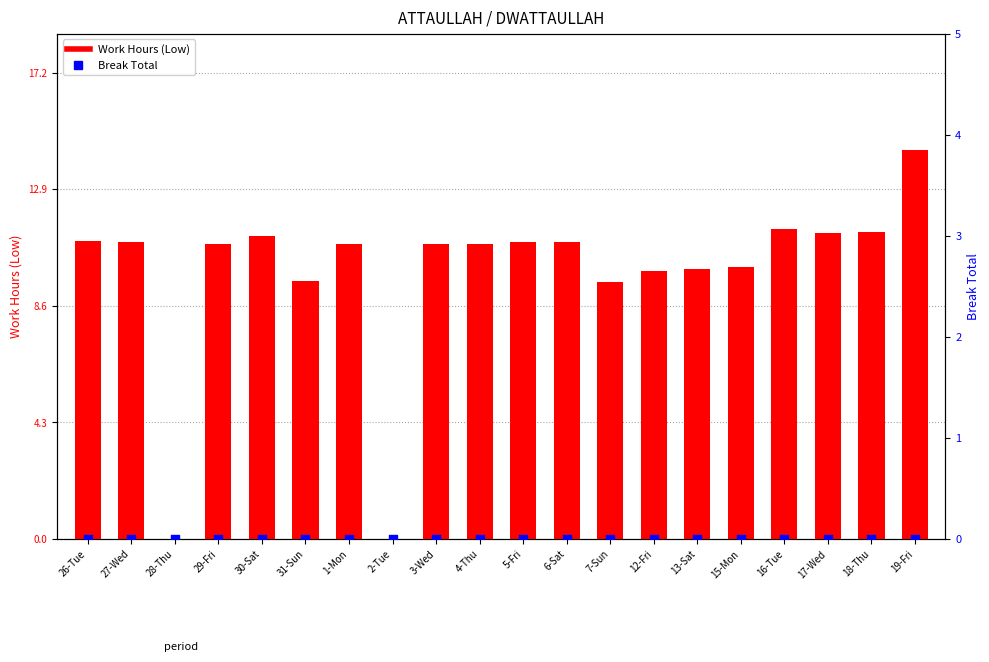

Which series reaches the minimum Y coordinate?

Work Hours (Low)